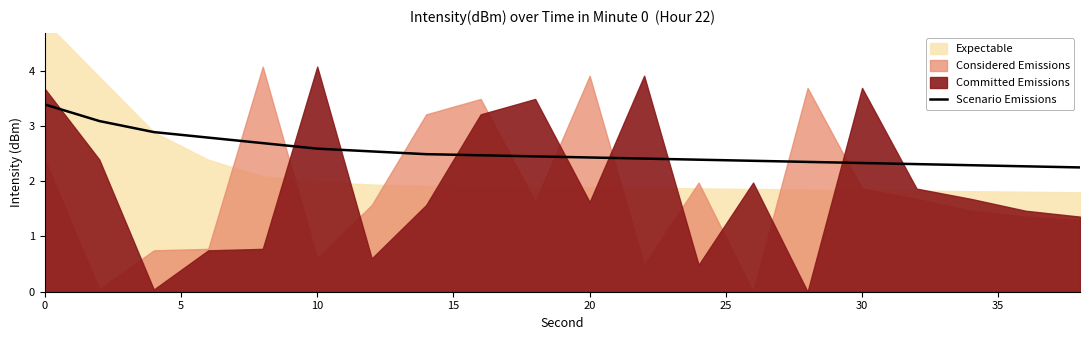

True or false: Scenario Emissions has a value of 2.4 at 20.

True